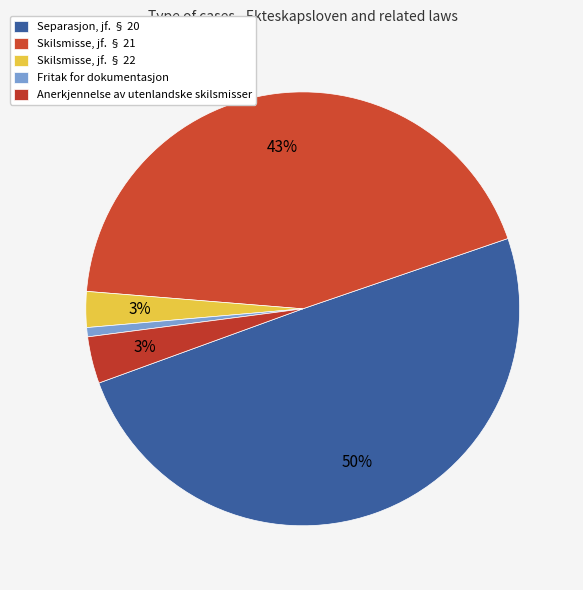

Which category has the smallest portion of the pie?

Fritak for dokumentasjon